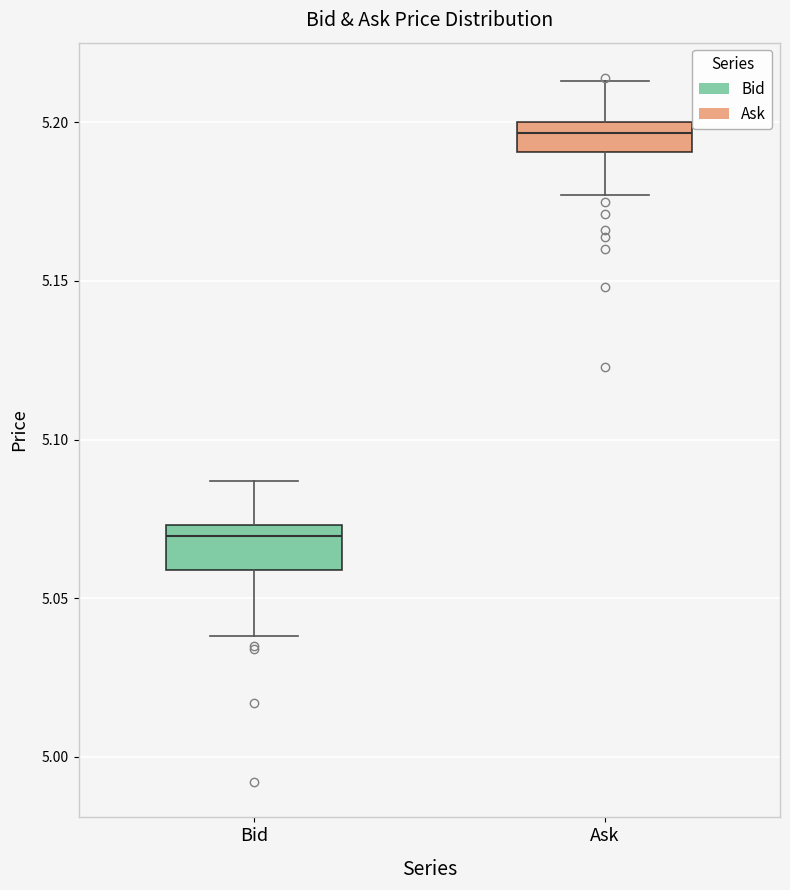

Reading left to right, transcribe this box plot: for each box, give where its median line is, the range the box spans, and where its two whiskers end, as read against the y-axis. The values are not printed on the chart, so give them approximately, as read against the axis.

Bid: median 5.070, box 5.060 to 5.075, whiskers 5.040 to 5.085
Ask: median 5.195, box 5.190 to 5.200, whiskers 5.175 to 5.215